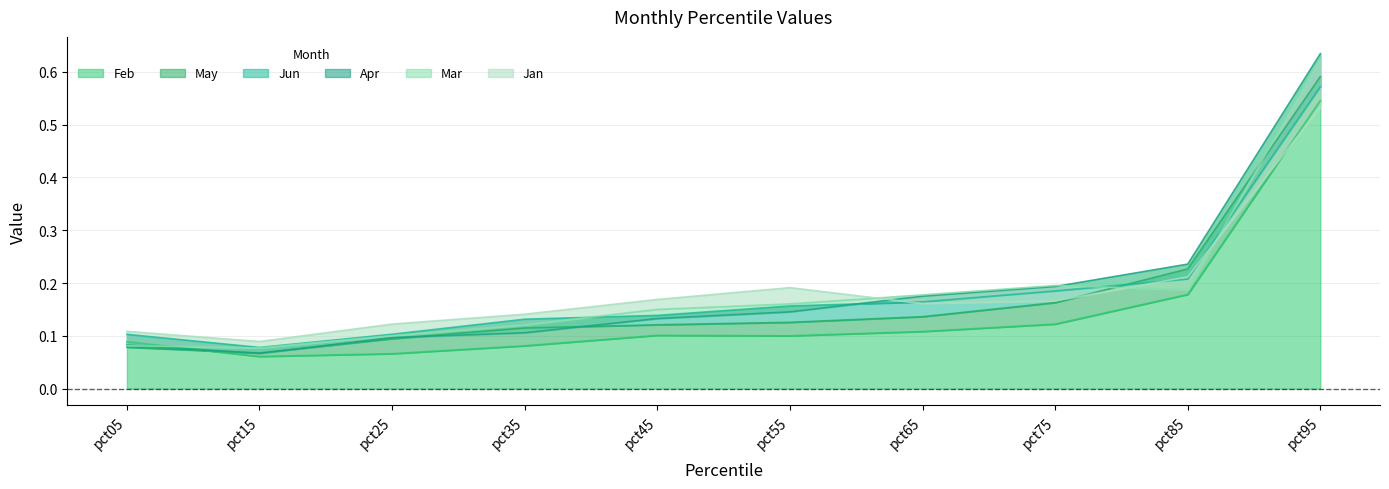

Between pct45 and pct55, which series saw the biggest shift?

Jan